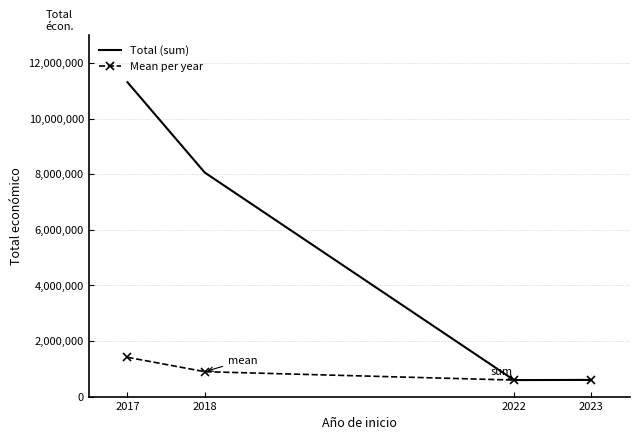

The value of Mean per year at 2017 is 1413573.2. True or false?

True